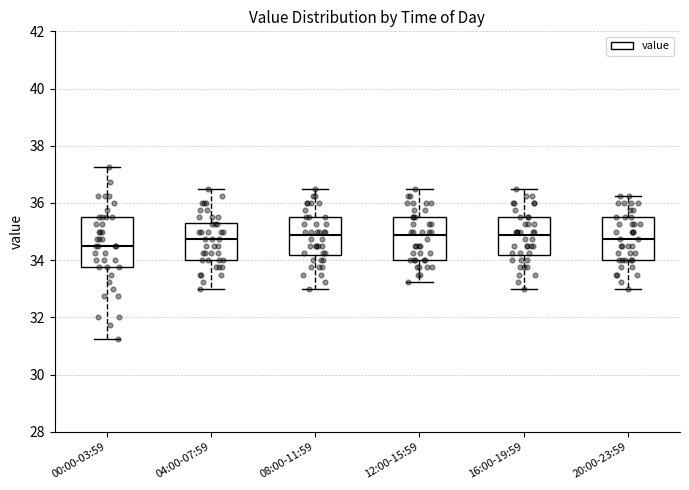

Where does the upper whisker of the box for 16:00-19:59 end on the y-axis? The values are not printed on the chart, so give them approximately, as read against the axis.

36.6